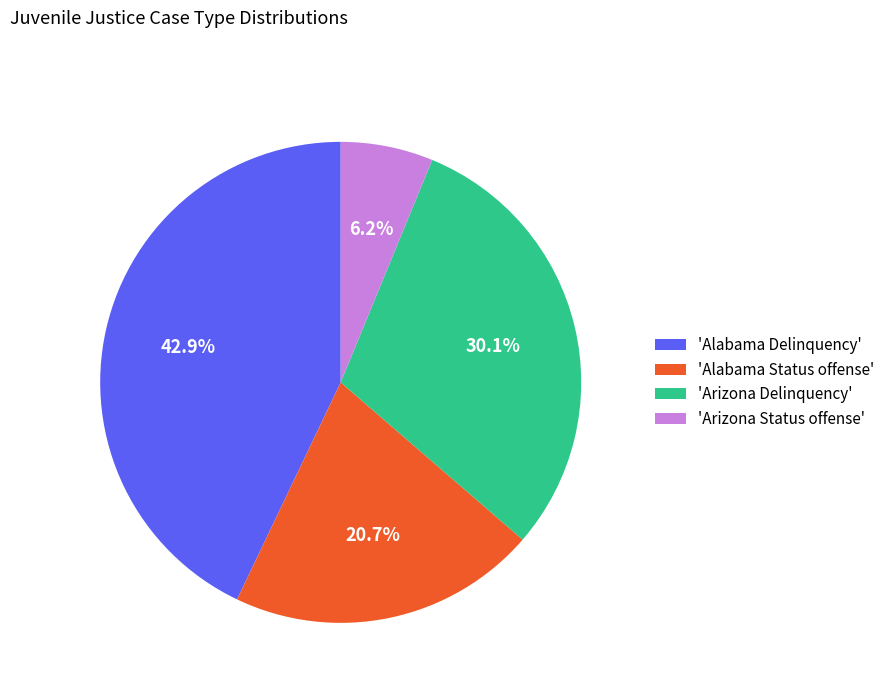

How much of the chart is everything except 'Alabama Status offense'?

79.3%